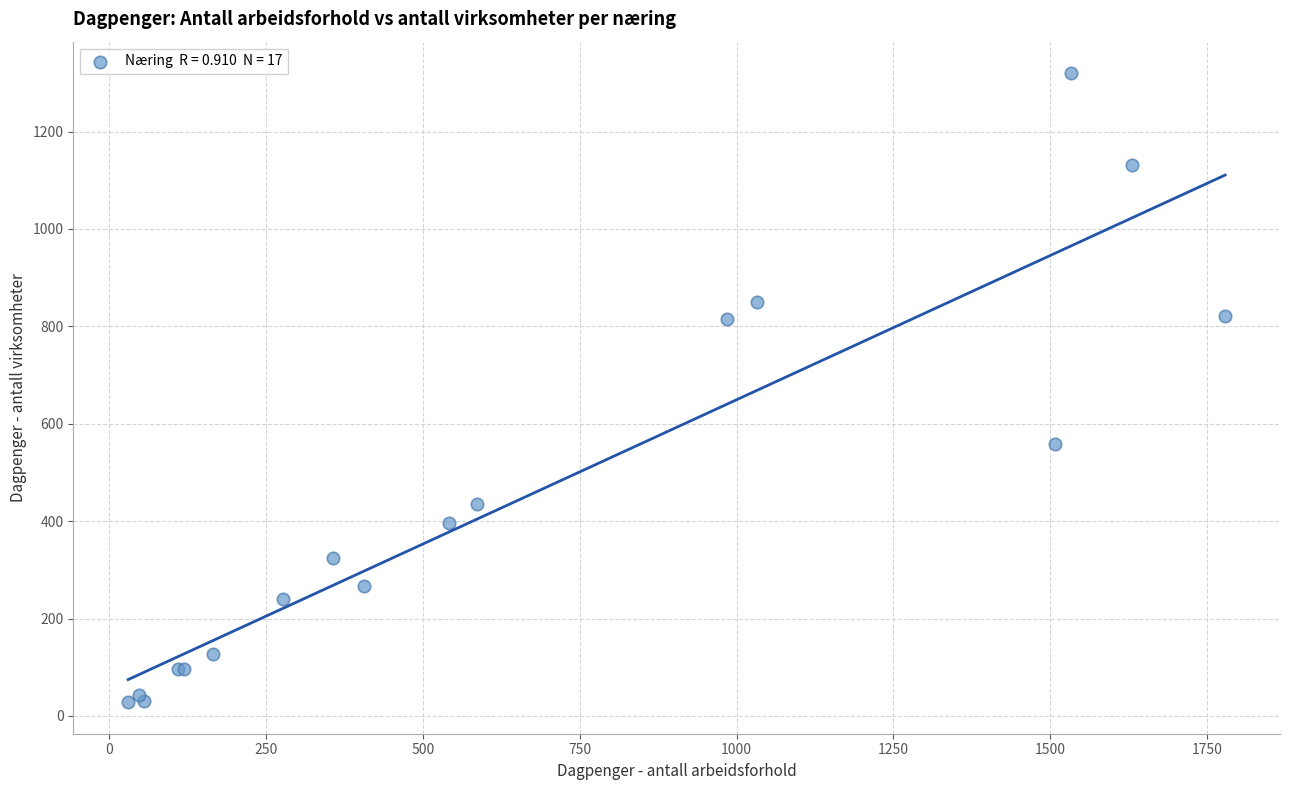

What Y value in the scatter plot is closest to 674?

559